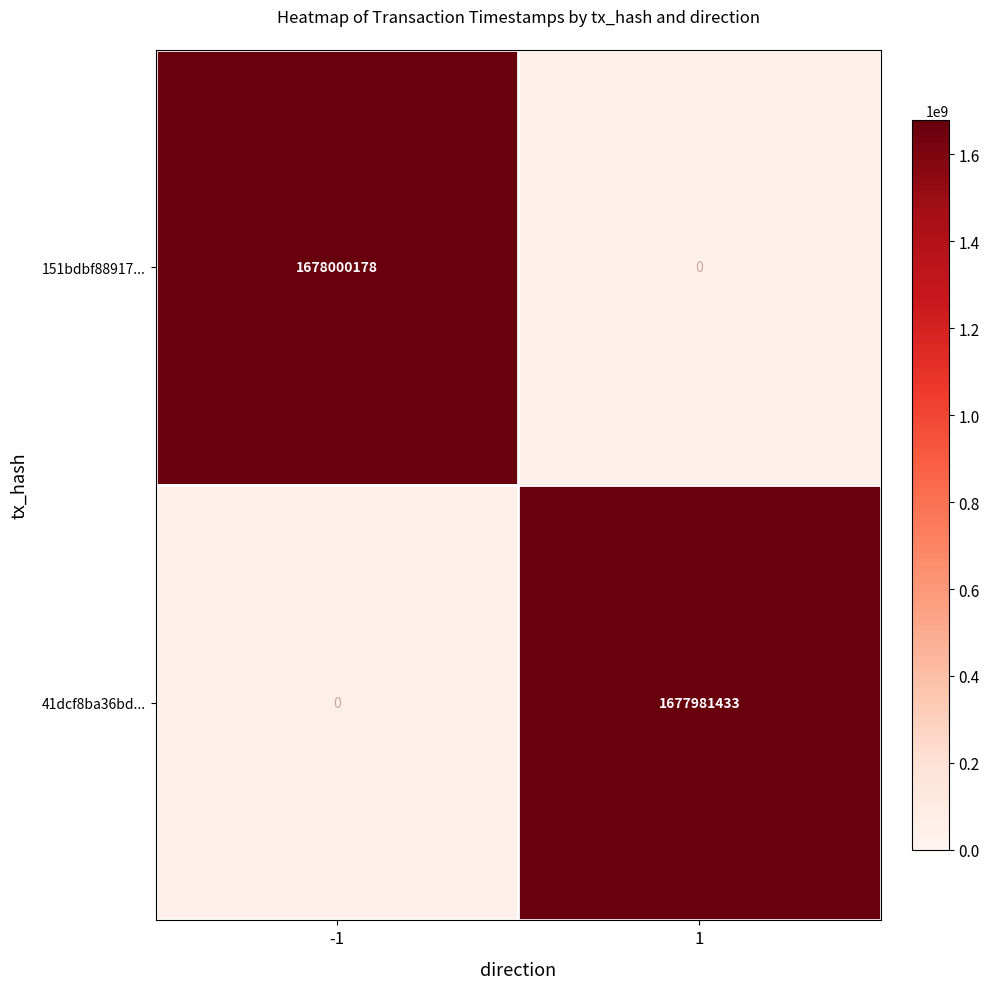

Is the value of 151bdbf88917... at -1 greater than the value of 41dcf8ba36bd... at 1?

Yes